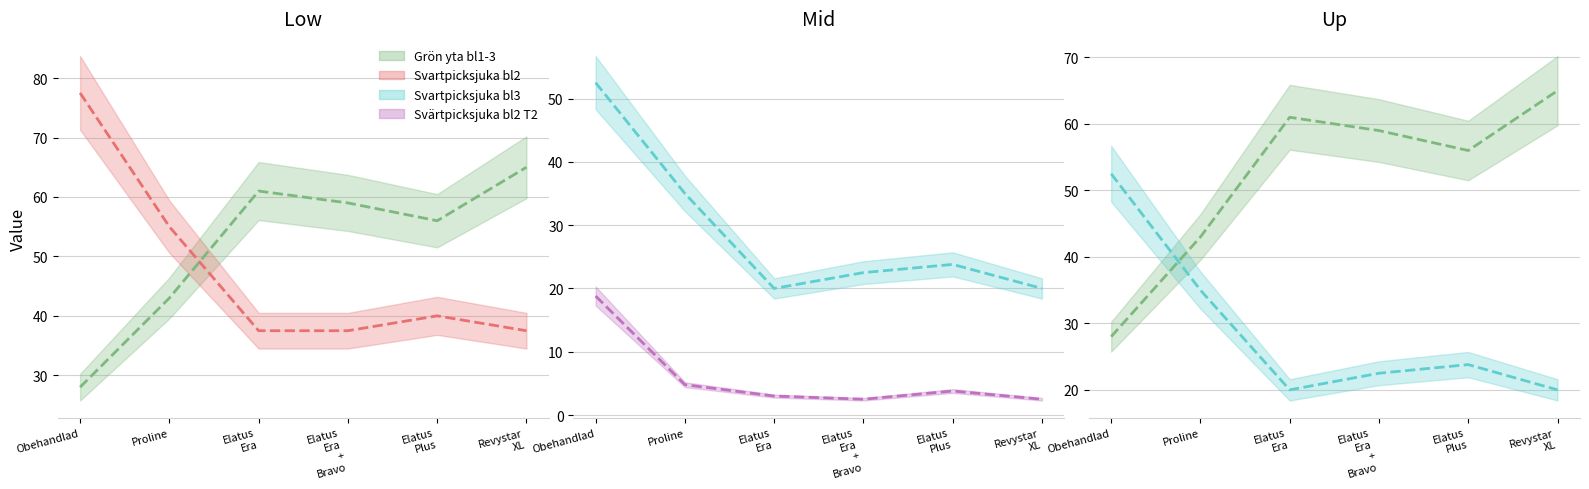

What is the difference between the maximum and minimum values in the Svartpicksjuka bl2 series?

40.0